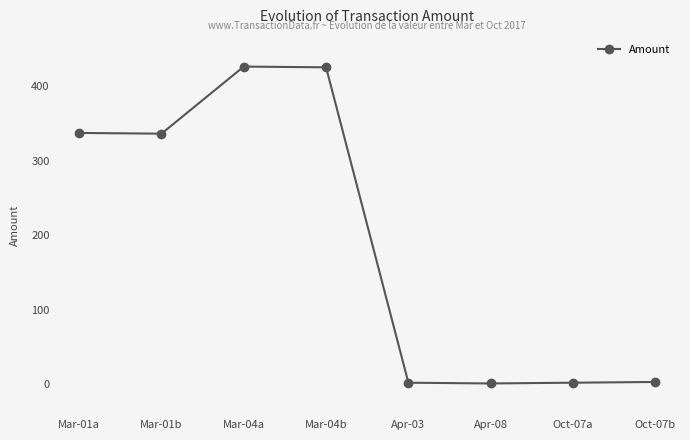

What is the ratio of the value at Apr-08 to the value at Oct-07a?

0.5